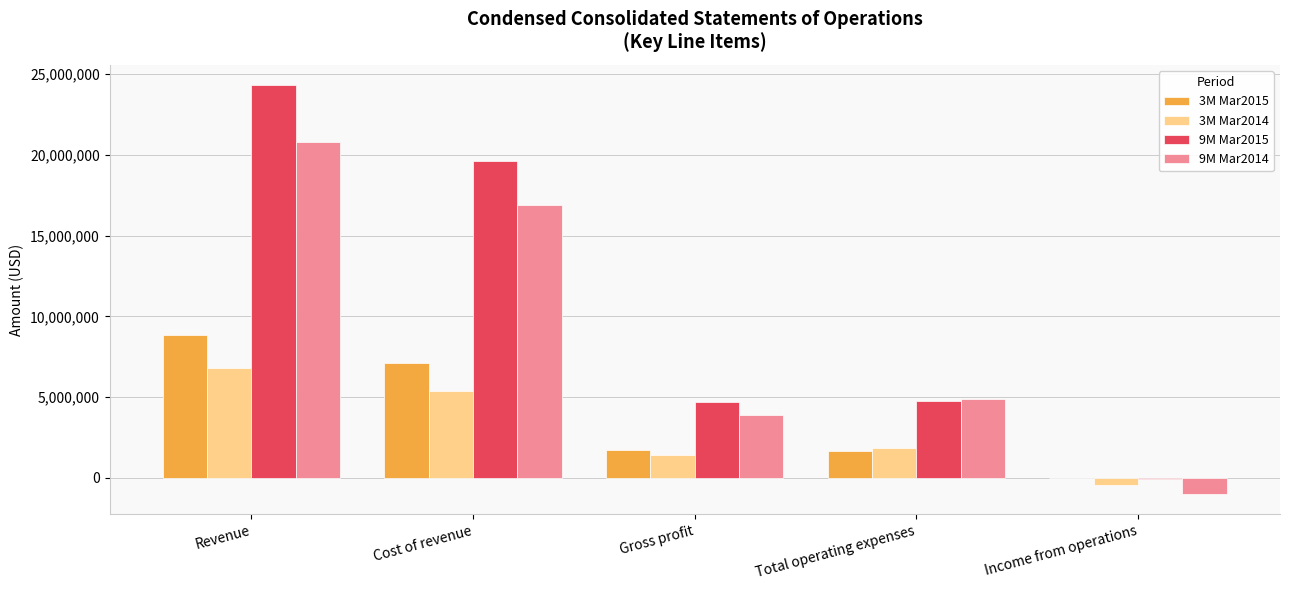

What is the maximum value shown in the chart?

24319637